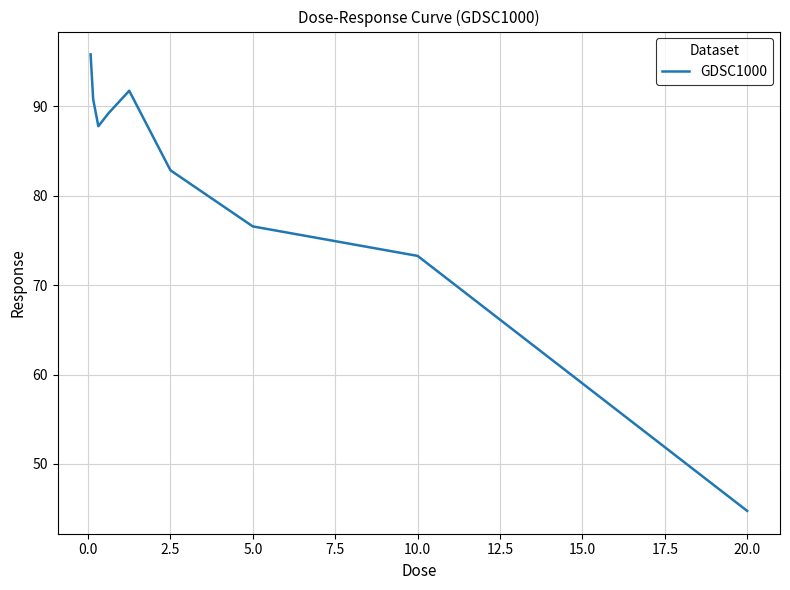

What is the maximum value shown in the chart?

95.8